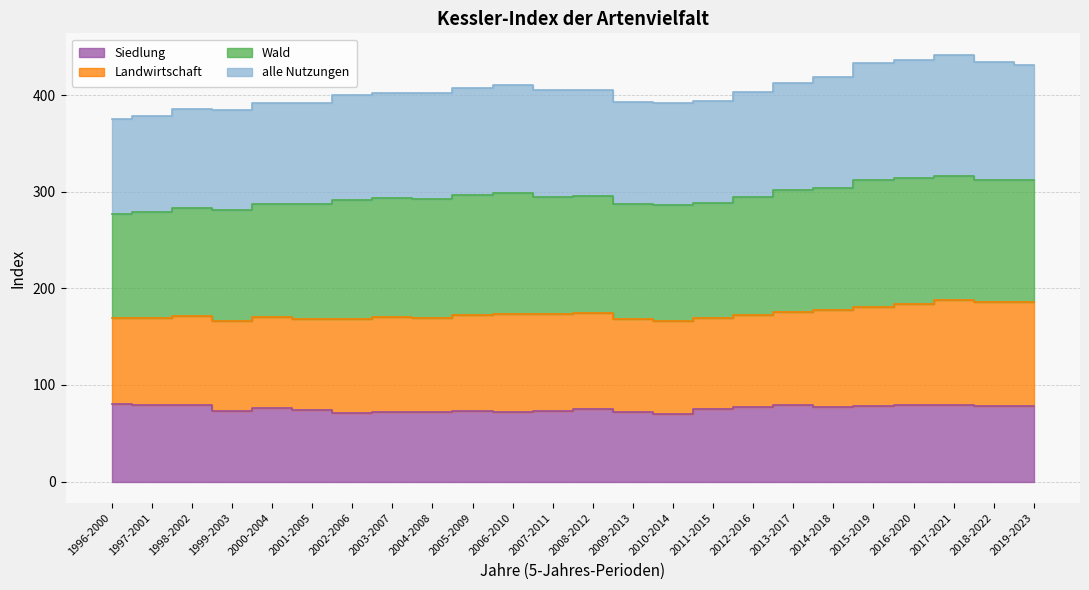

What is the difference between the Siedlung values at 2005-2009 and 2019-2023?

5